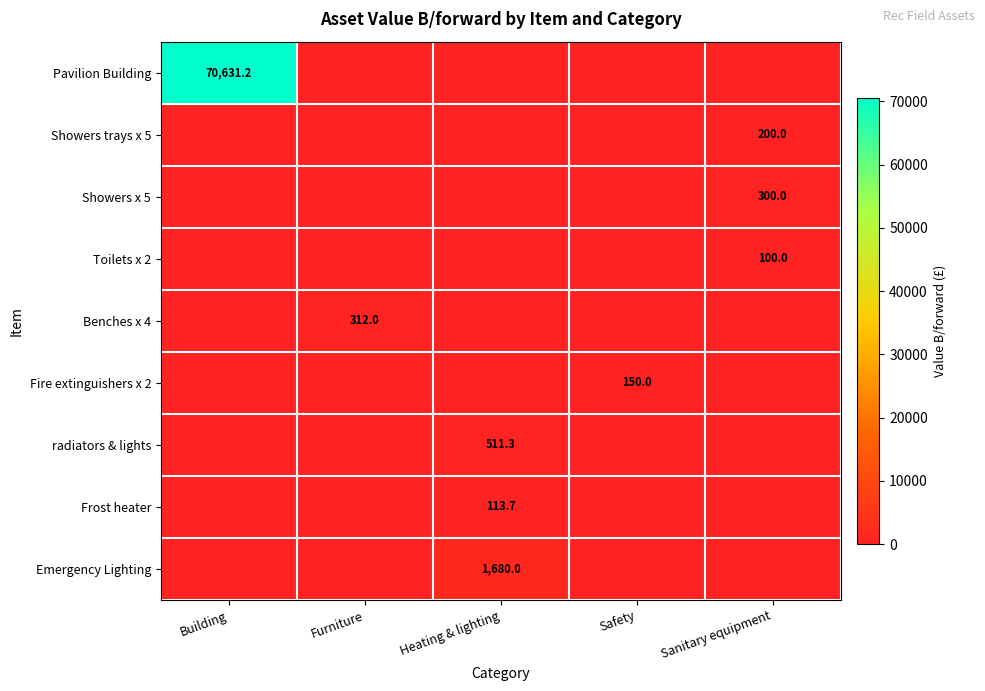

True or false: radiators & lights has a value of 276.6 at Heating & lighting.

False